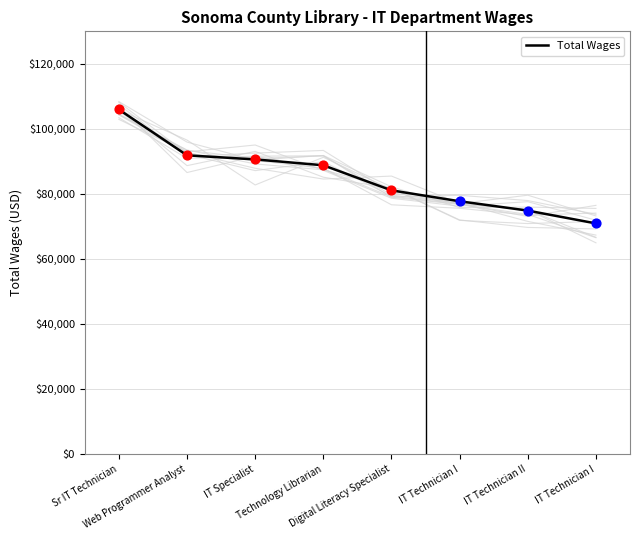

What is the change in value from IT Technician II to IT Technician I?

-3942